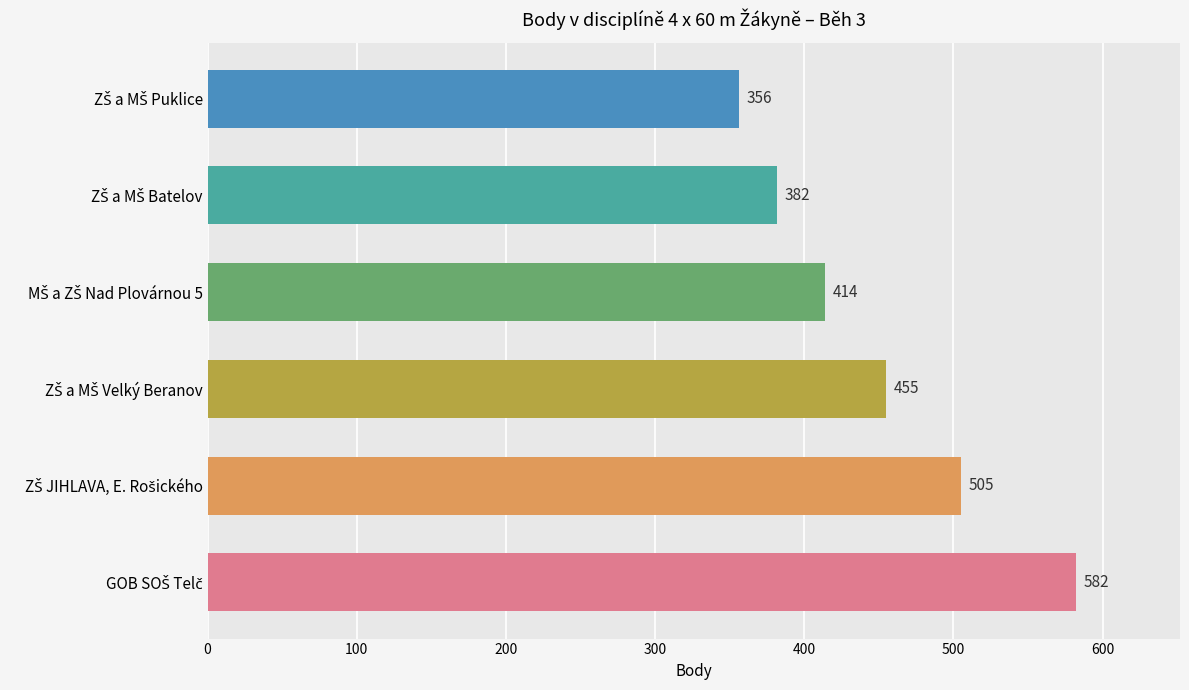

What is the sum of all values?

2694